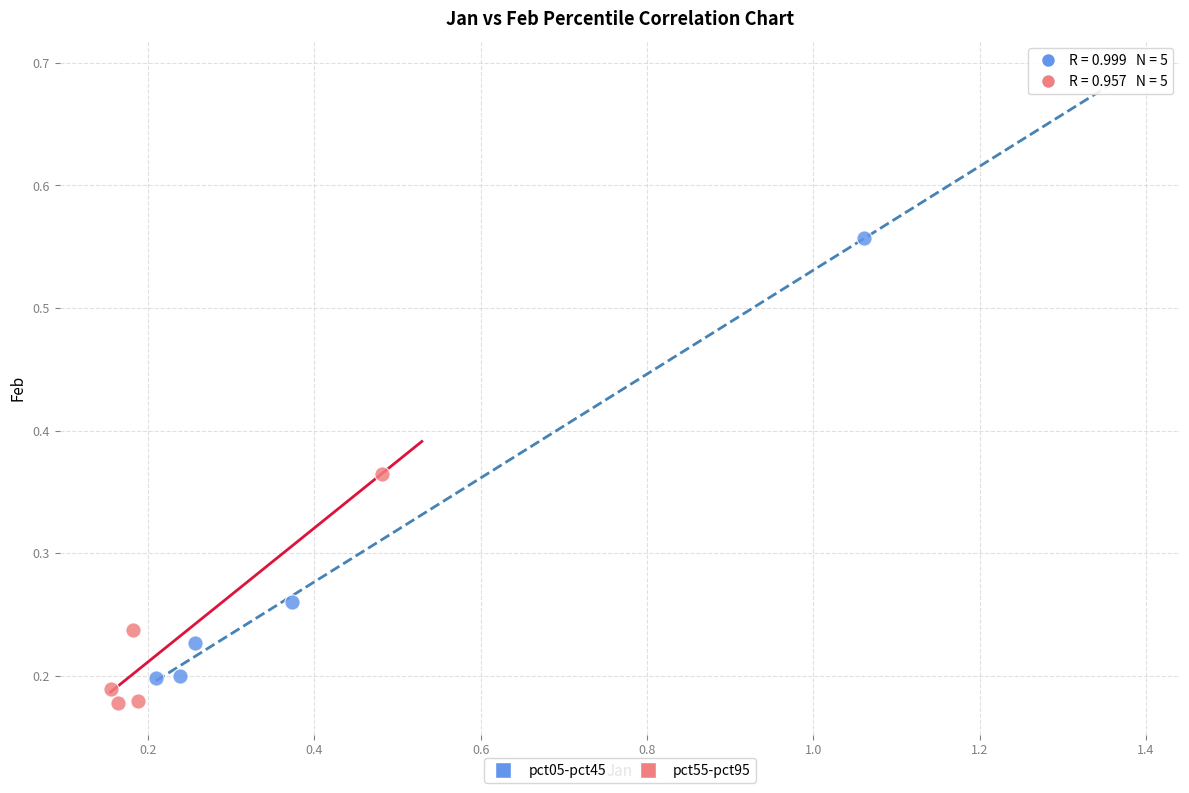

Which series has the widest spread of Y values?

pct05-pct45